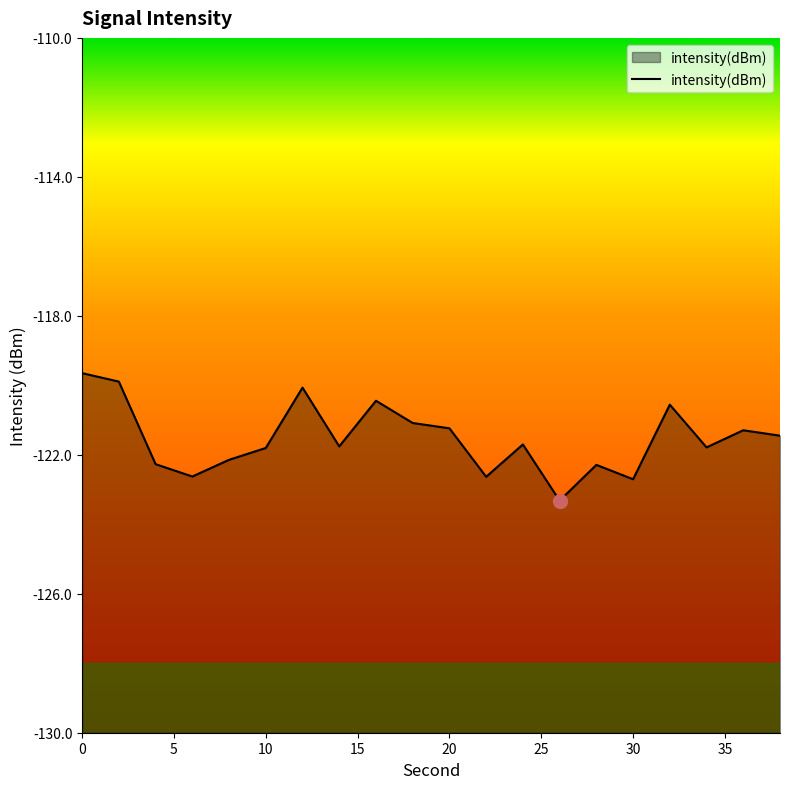

What is the difference between the maximum and minimum values?

3.7